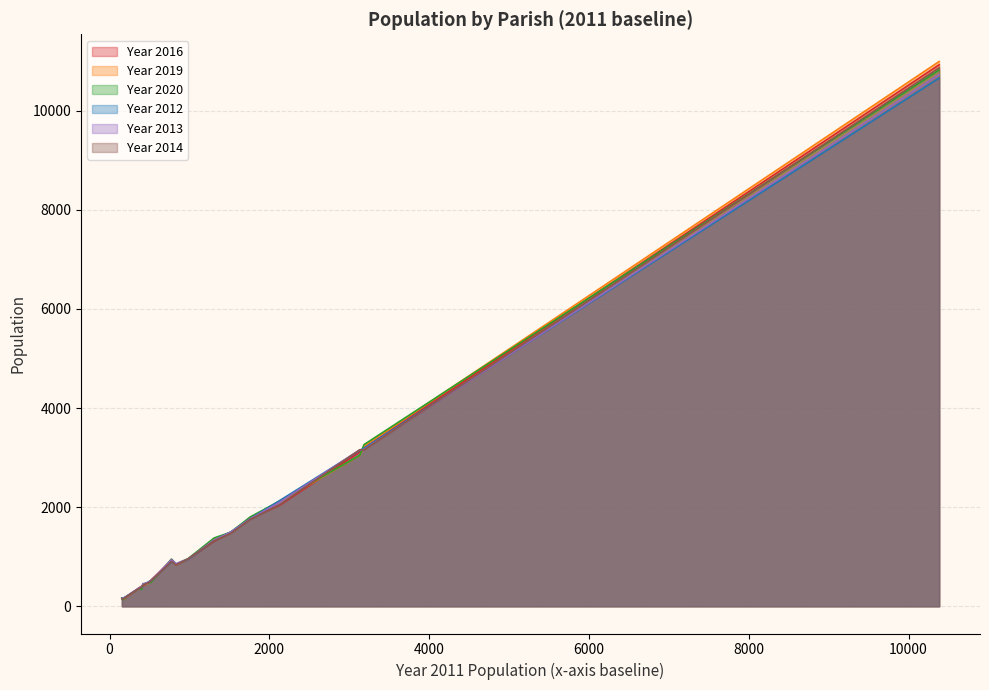

Reading right to left, what are all the values shown in this chart?

Year 2016: Bradford Peverell=372	Bradford Abbas=947	Bourton=834	Bothenhampton=2042	Bloxworth=173	Blandford St. Mary=1493	Blandford Forum=10927	Bishop's Caundle=404	Bincombe=527	Bere Regis=1775	Beaminster=3114	Askerswell=161	Ashmore=169	Arne=1313	Alton Pancras=143	Allington=925	Alderholt=3192	Affpuddle=432	Abbotsbury=479	Sydling St. Nicholas=420
Year 2019: Bradford Peverell=363	Bradford Abbas=945	Bourton=835	Bothenhampton=2112	Bloxworth=179	Blandford St. Mary=1485	Blandford Forum=10992	Bishop's Caundle=415	Bincombe=508	Bere Regis=1775	Beaminster=3043	Askerswell=160	Ashmore=151	Arne=1358	Alton Pancras=148	Allington=934	Alderholt=3233	Affpuddle=448	Abbotsbury=460	Sydling St. Nicholas=427
Year 2020: Bradford Peverell=364	Bradford Abbas=961	Bourton=852	Bothenhampton=2128	Bloxworth=188	Blandford St. Mary=1496	Blandford Forum=10824	Bishop's Caundle=341	Bincombe=484	Bere Regis=1799	Beaminster=3046	Askerswell=167	Ashmore=159	Arne=1378	Alton Pancras=133	Allington=953	Alderholt=3262	Affpuddle=458	Abbotsbury=468	Sydling St. Nicholas=457
Year 2012: Bradford Peverell=370	Bradford Abbas=944	Bourton=841	Bothenhampton=2136	Bloxworth=186	Blandford St. Mary=1501	Blandford Forum=10660	Bishop's Caundle=390	Bincombe=522	Bere Regis=1763	Beaminster=3146	Askerswell=158	Ashmore=186	Arne=1327	Alton Pancras=161	Allington=903	Alderholt=3190	Affpuddle=451	Abbotsbury=490	Sydling St. Nicholas=439
Year 2013: Bradford Peverell=377	Bradford Abbas=954	Bourton=859	Bothenhampton=2104	Bloxworth=185	Blandford St. Mary=1496	Blandford Forum=10730	Bishop's Caundle=393	Bincombe=514	Bere Regis=1762	Beaminster=3155	Askerswell=161	Ashmore=180	Arne=1339	Alton Pancras=157	Allington=943	Alderholt=3166	Affpuddle=456	Abbotsbury=482	Sydling St. Nicholas=451
Year 2014: Bradford Peverell=365	Bradford Abbas=956	Bourton=833	Bothenhampton=2051	Bloxworth=179	Blandford St. Mary=1472	Blandford Forum=10866	Bishop's Caundle=385	Bincombe=511	Bere Regis=1750	Beaminster=3158	Askerswell=151	Ashmore=167	Arne=1318	Alton Pancras=151	Allington=903	Alderholt=3154	Affpuddle=443	Abbotsbury=471	Sydling St. Nicholas=422